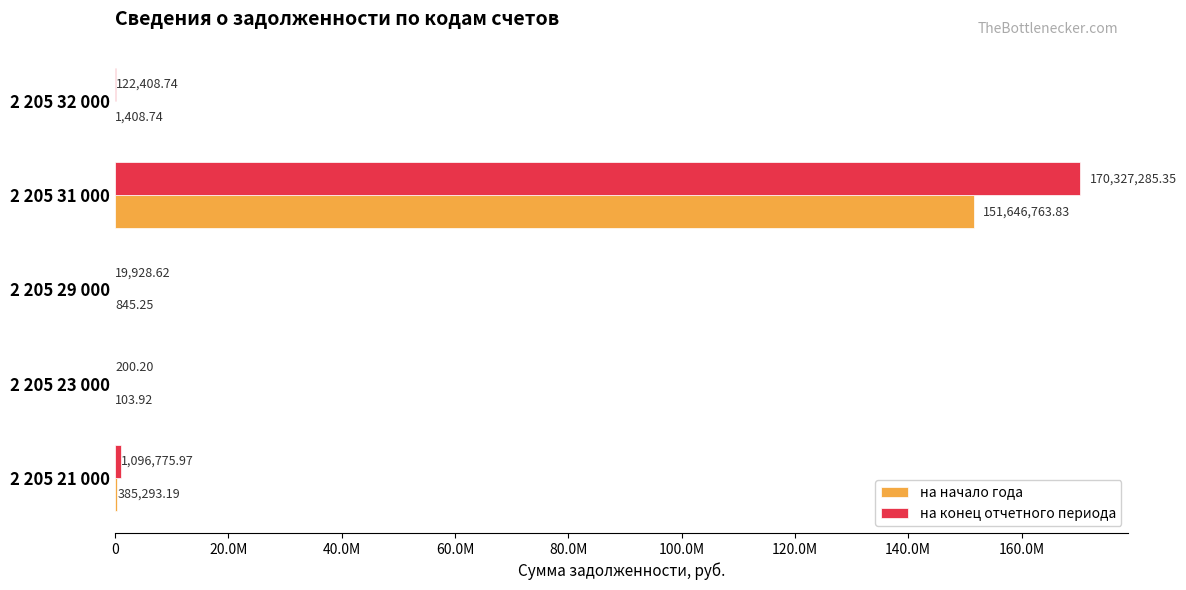

Which series has the widest spread of values?

на конец отчетного периода